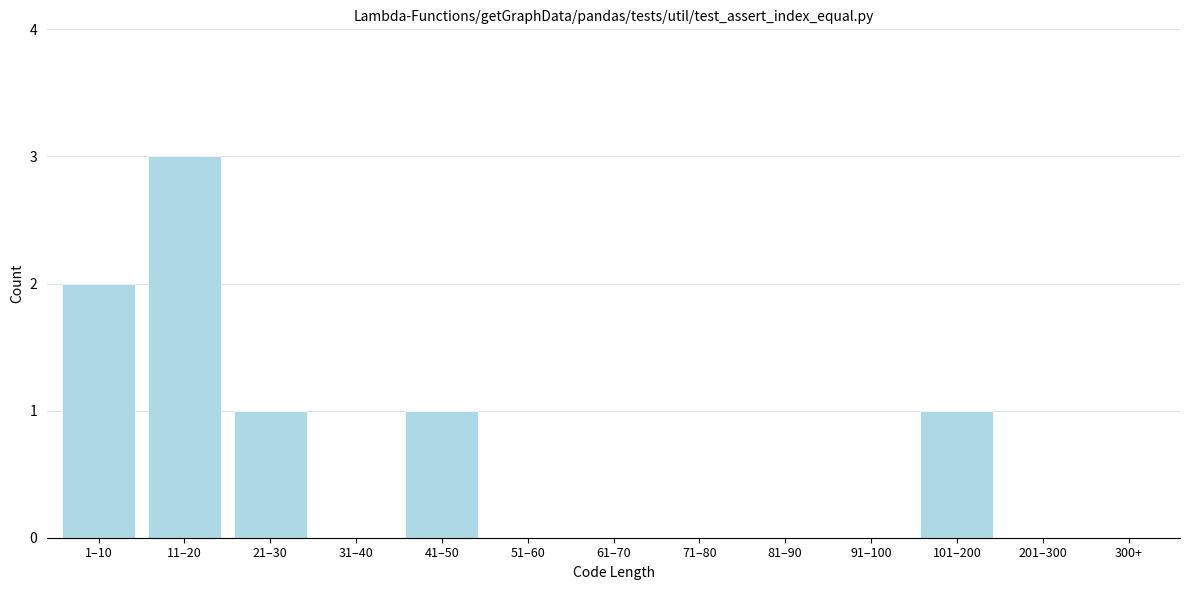

Reading left to right, what are all the values shown in this chart?

1–10=2	11–20=3	21–30=1	31–40=0	41–50=1	51–60=0	61–70=0	71–80=0	81–90=0	91–100=0	101–200=1	201–300=0	300+=0